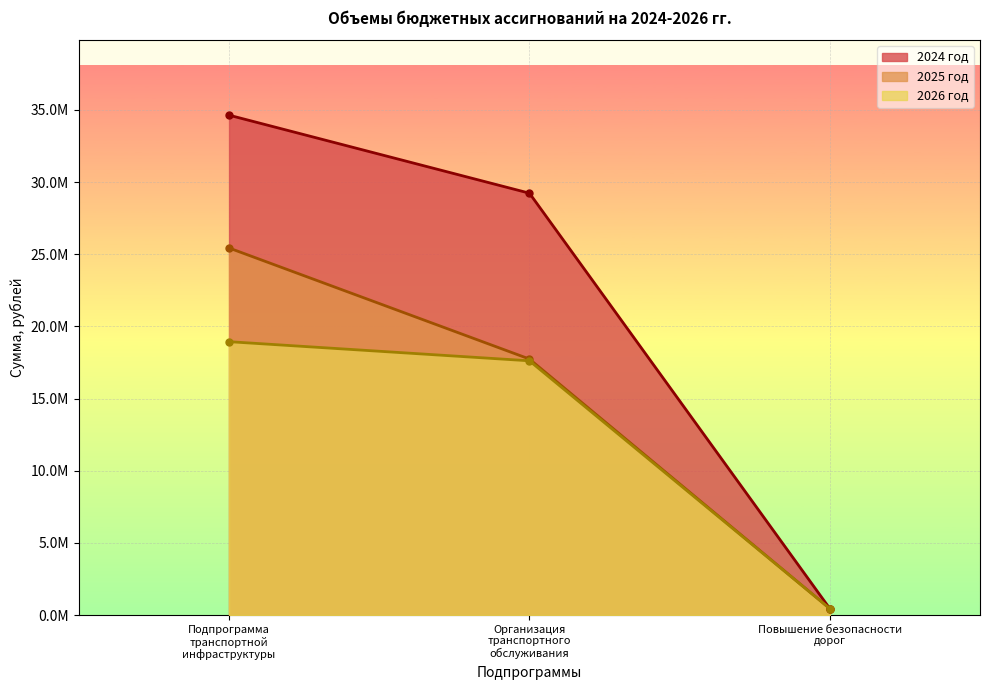

List the labels in order of 2026 год value, smallest first.

Повышение безопасности дорог, Организация транспортного обслуживания, Подпрограмма транспортной инфраструктуры